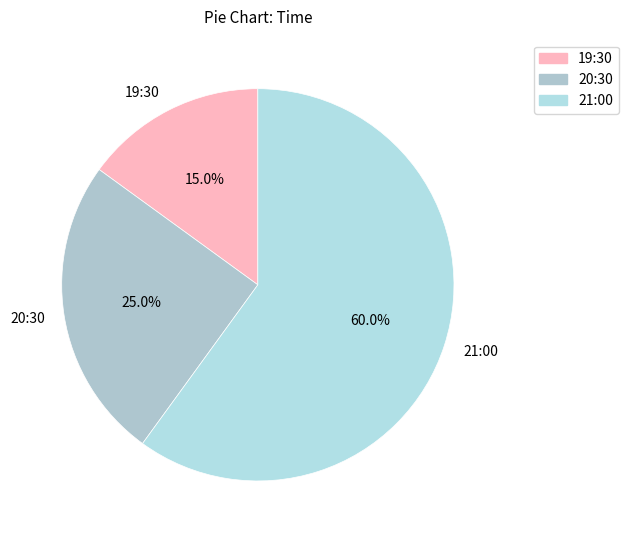

Rank the categories by value from highest to lowest.

21:00, 20:30, 19:30